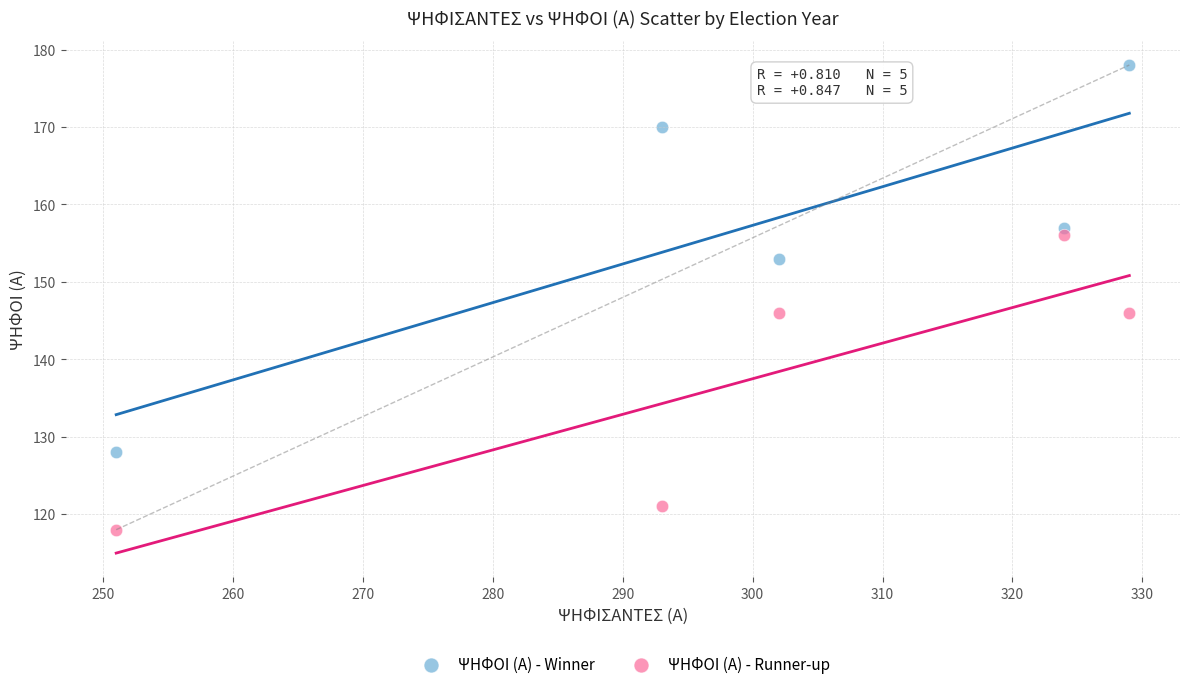

Which series contains the highest Y value?

ΨΗΦΟΙ (Α) - Winner